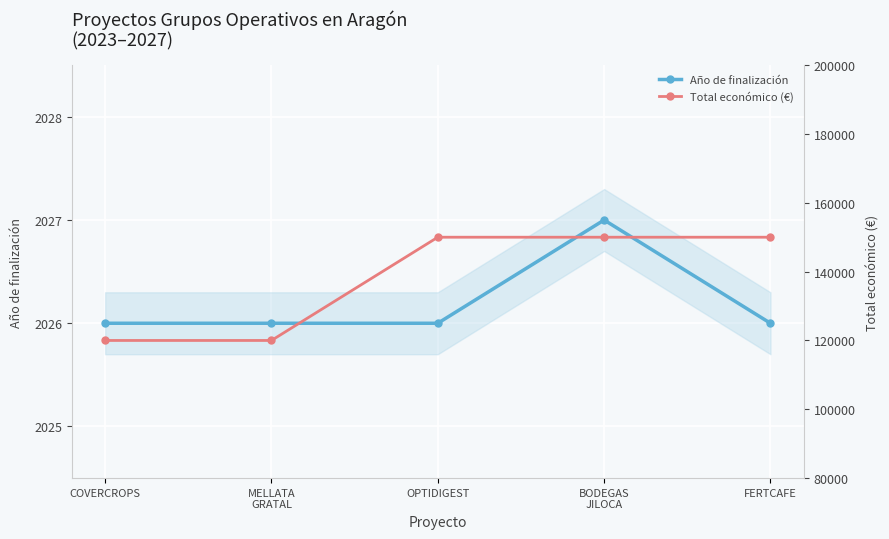

What is the total value across all series at BODEGAS
JILOCA?

152027